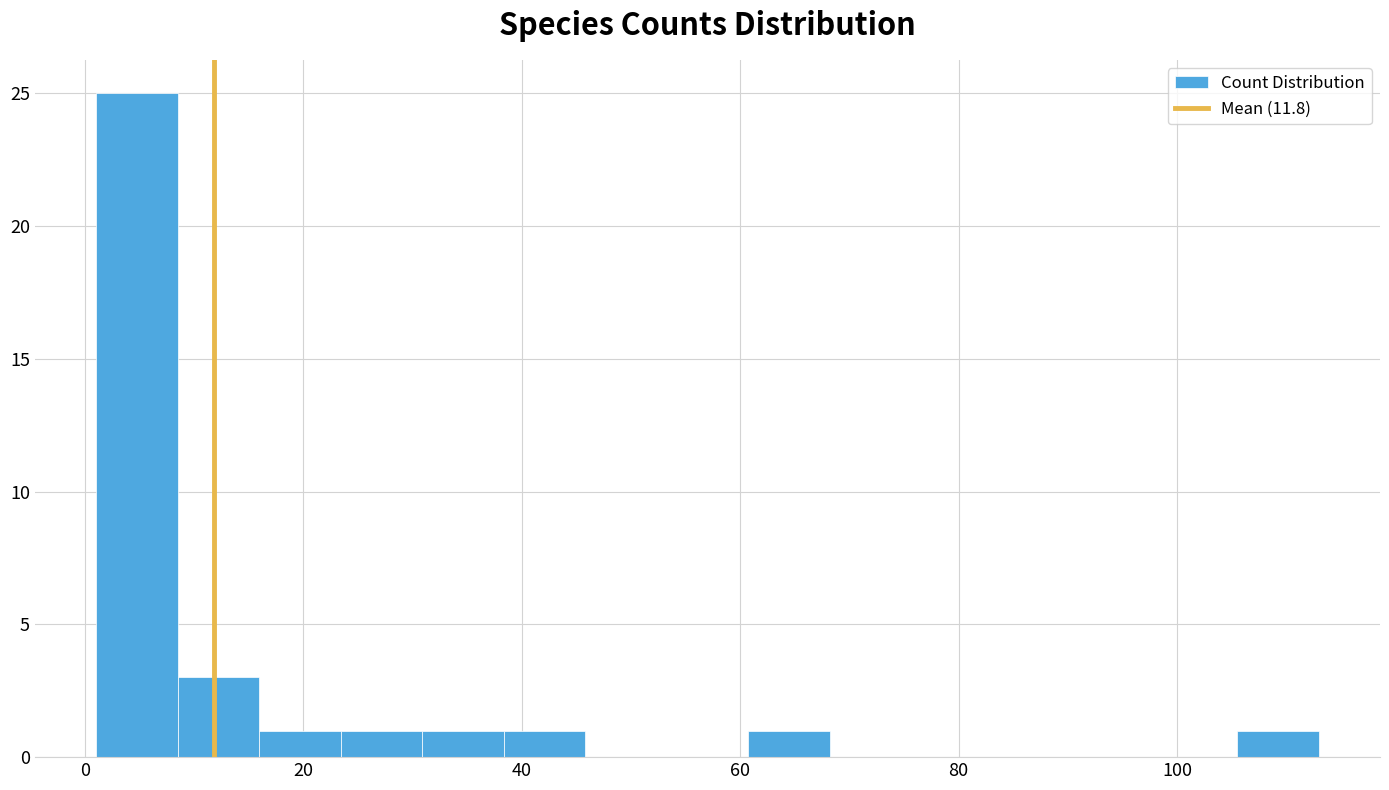

Read against the x-axis, roughly where is the centre of the tallest bar?

4